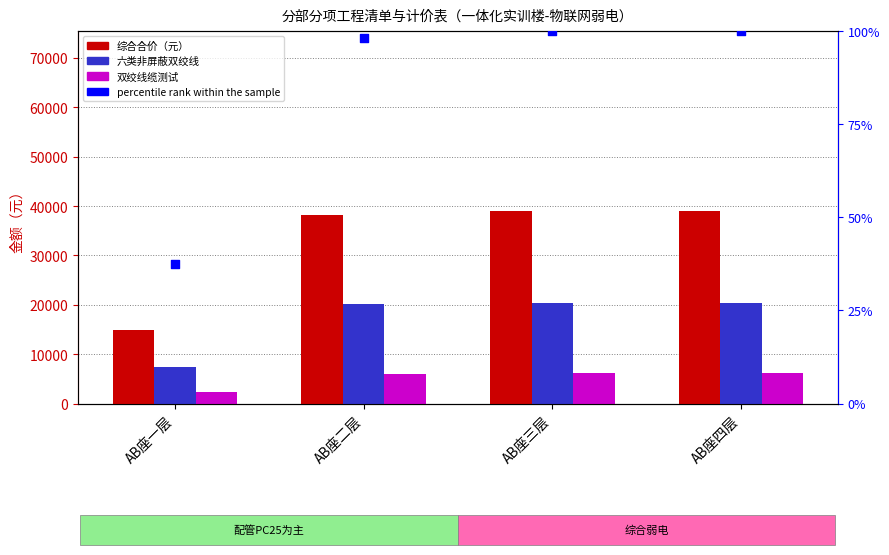

Which series contains the highest Y value?

配管PC25